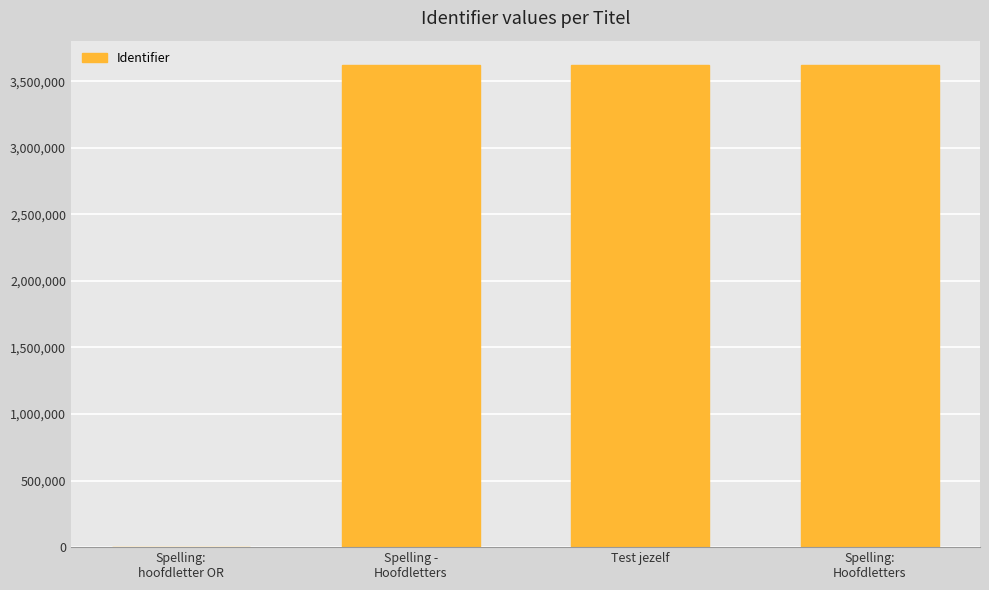

What is the approximate value at Test jezelf?

3623146